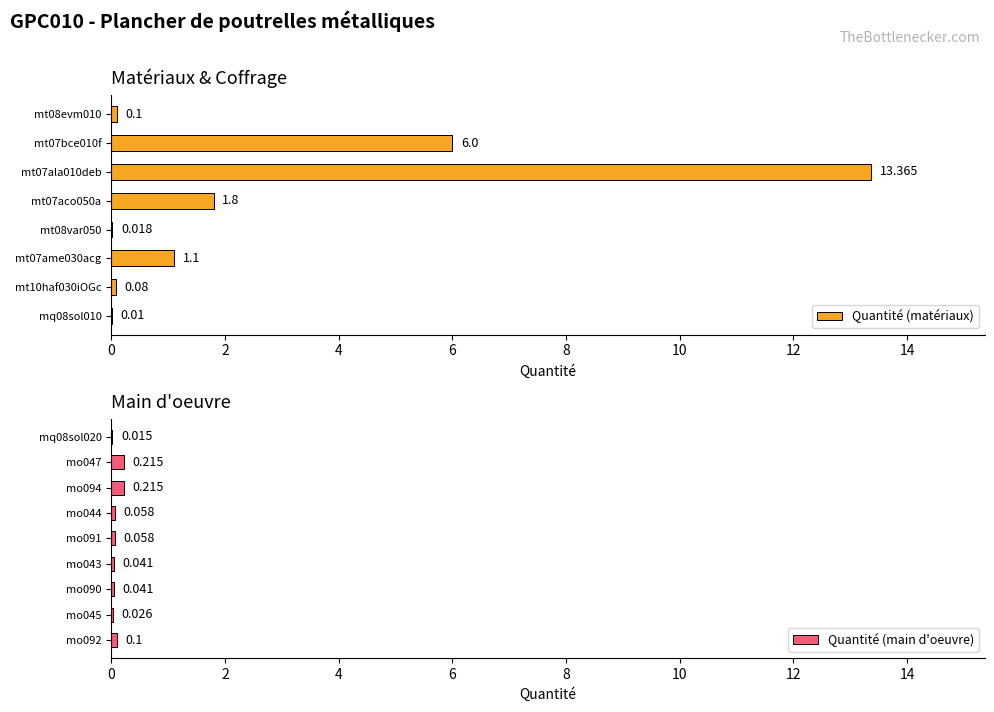

Rank the categories by value from highest to lowest.

mt07ala010deb, mt07bce010f, mt07aco050a, mt07ame030acg, mo047, mo094, mt08evm010, mo092, mt10haf030iOGc, mo044, mo091, mo043, mo090, mo045, mt08var050, mq08sol020, mq08sol010